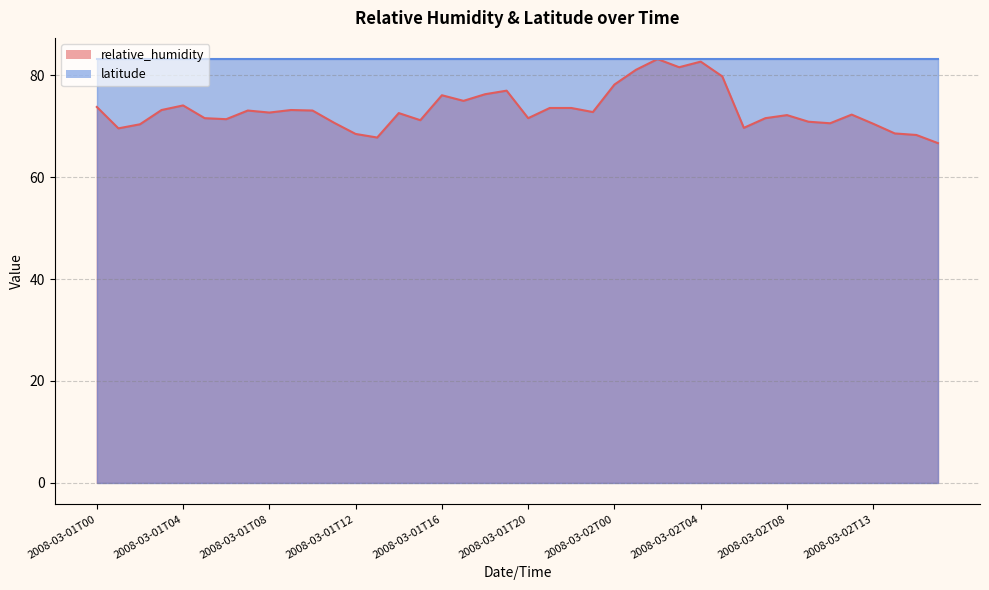

What is the label of the 33rd point from the right?

2008-03-01T07